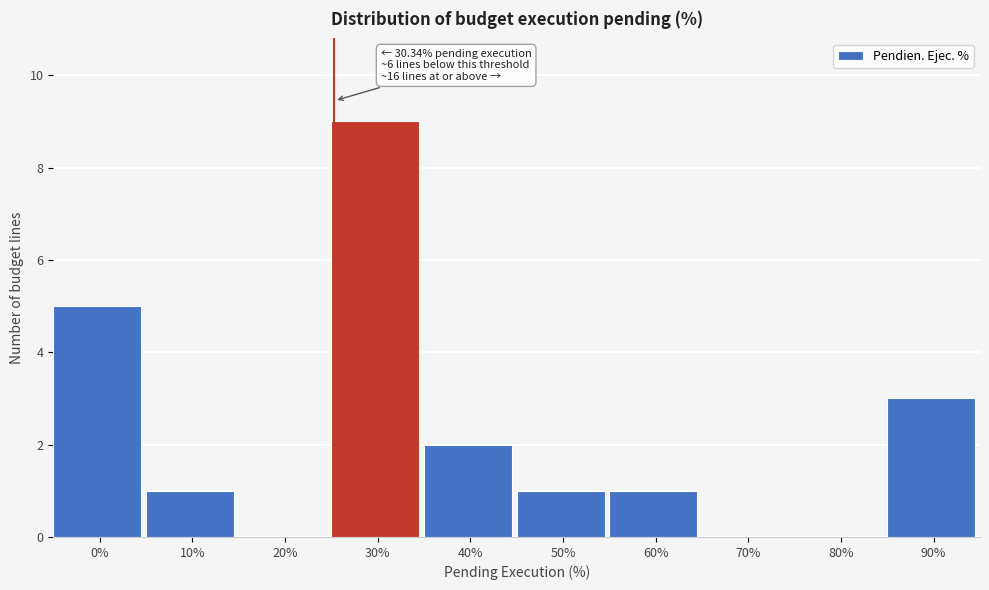

Reading left to right, transcribe all the data shown in this chart.

0%=5	10%=1	20%=0	30%=9	40%=2	50%=1	60%=1	70%=0	80%=0	90%=3